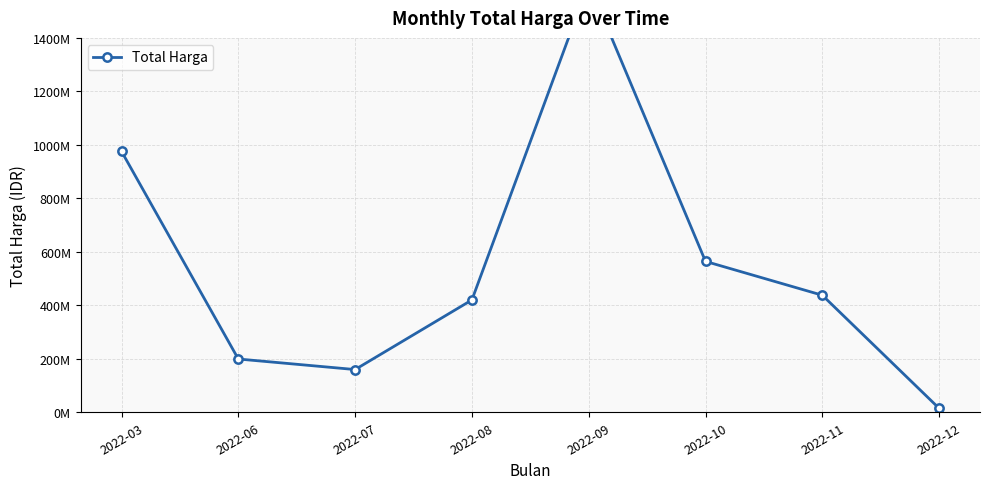

What is the approximate value at 2022-11, to the nearest 50?

437660000